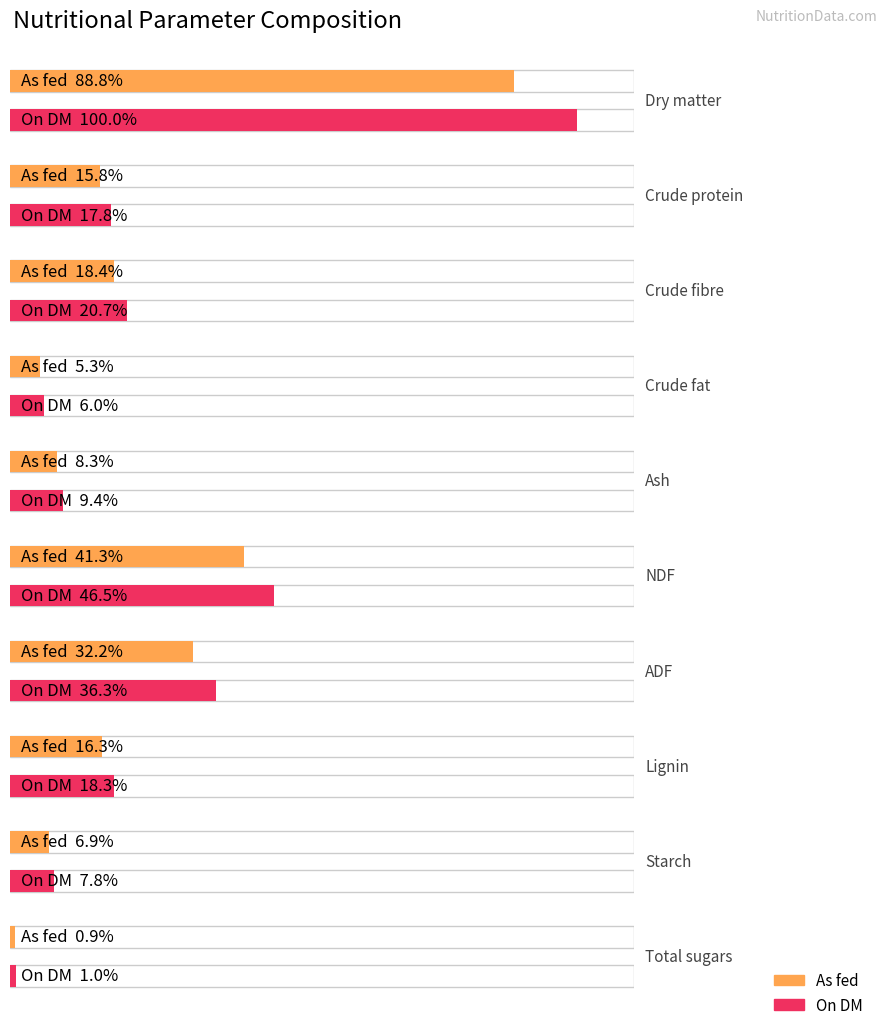

What is the total value across all series at Ash?

17.7